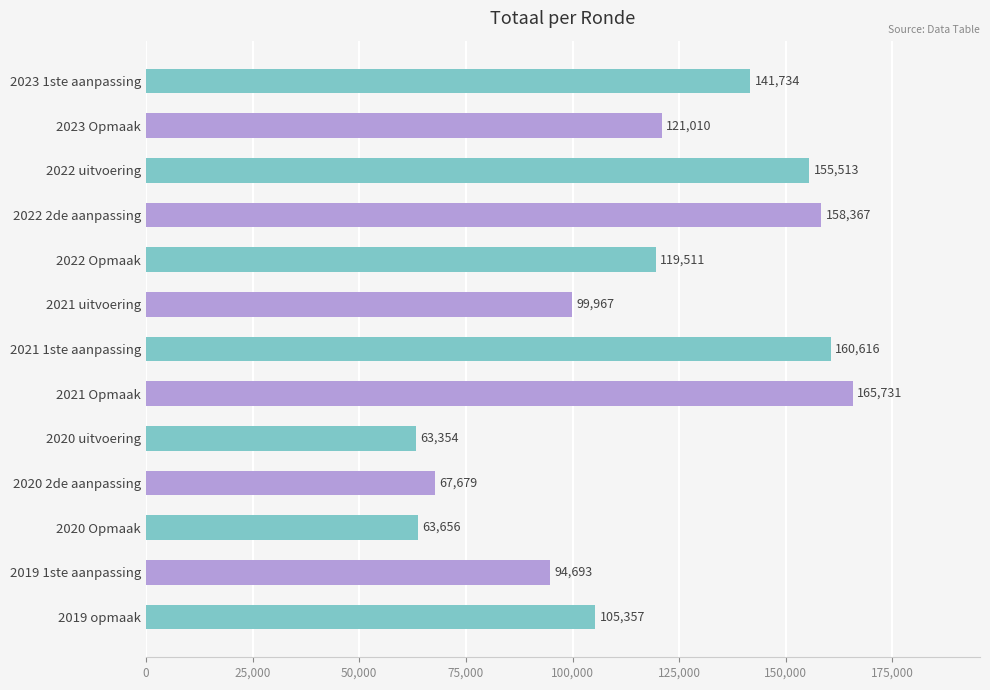

Between 2019 opmaak and 2023 1ste aanpassing, which is larger?

2023 1ste aanpassing